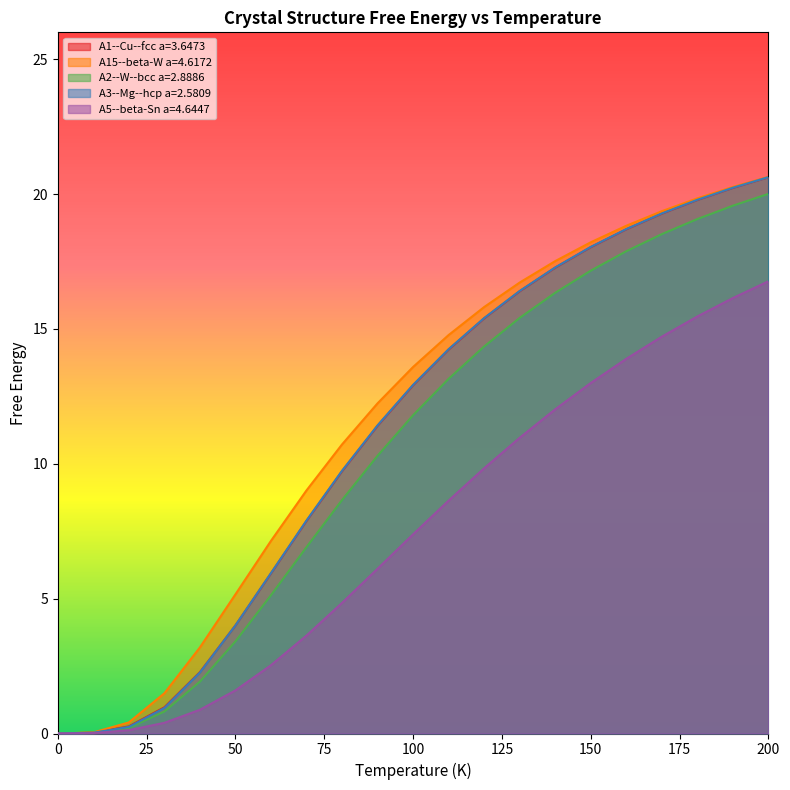

True or false: A1--Cu--fcc a=3.6473 has a value of 4.0 at 50.

True